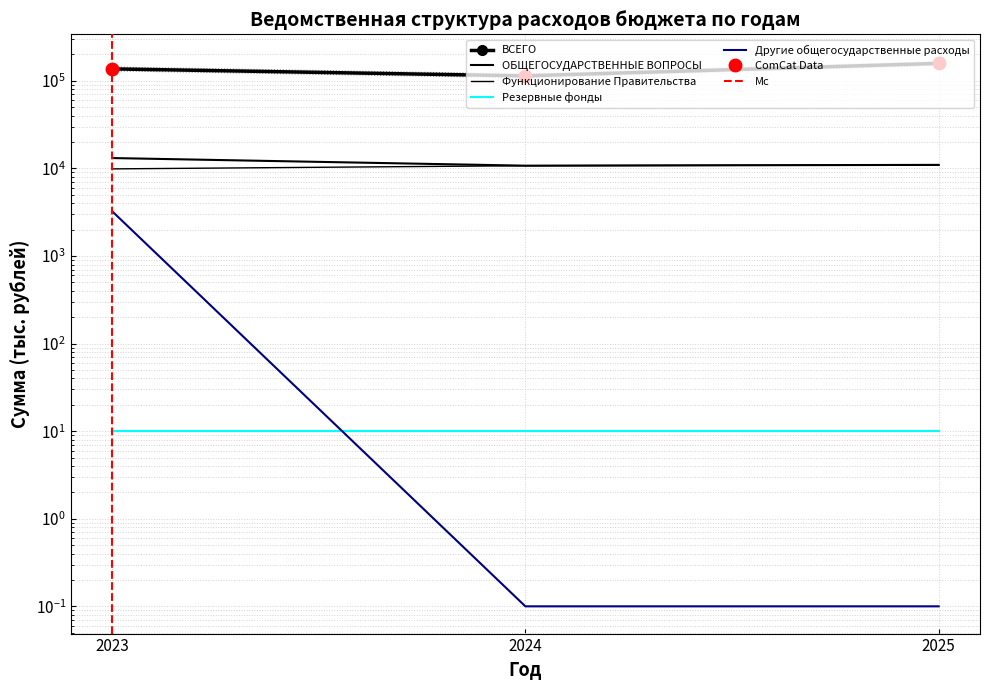

What value does the ОБЩЕГОСУДАРСТВЕННЫЕ ВОПРОСЫ series have at 2023?

13140.2